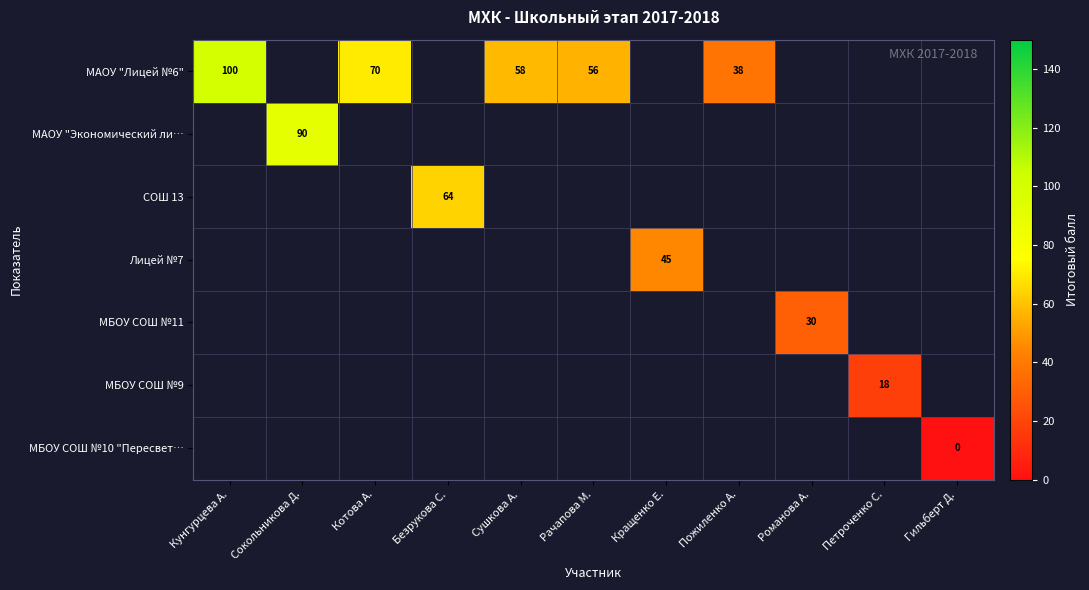

What is the greatest value displayed?

100.0